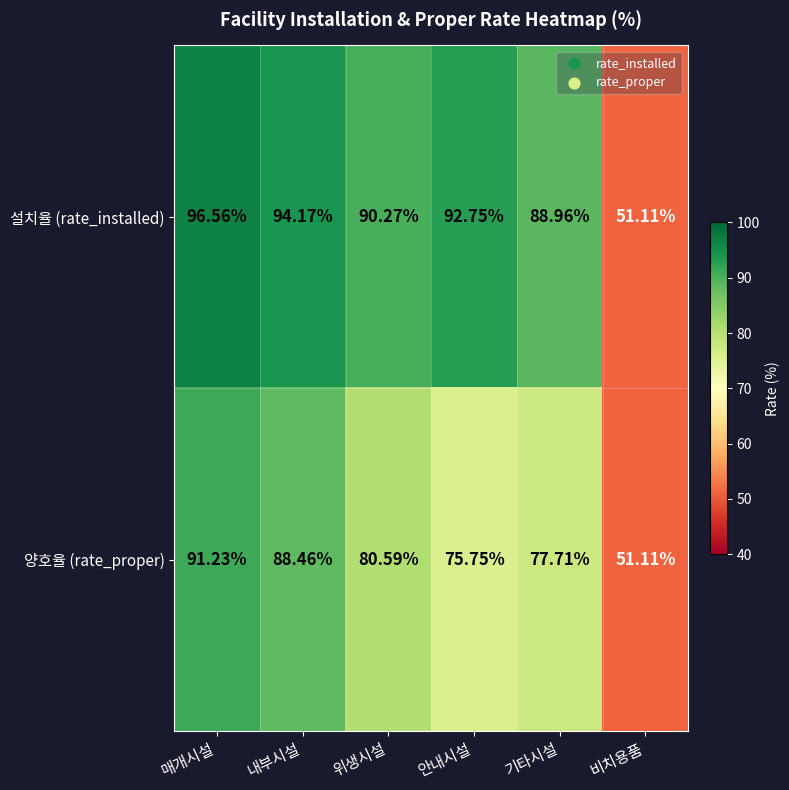

How many series are shown in this chart?

2